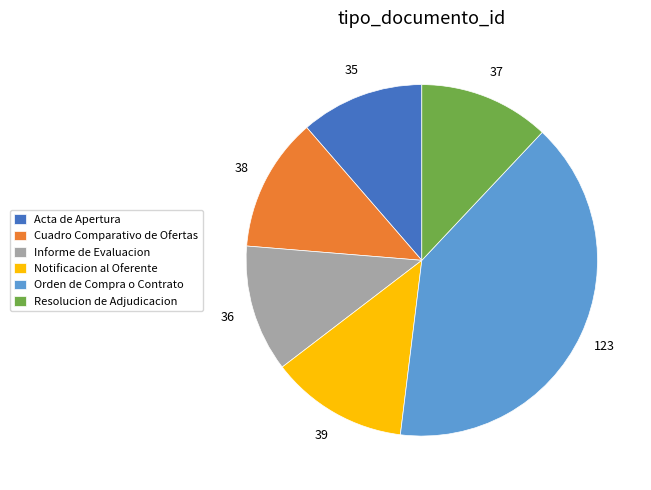

Is Notificacion al Oferente the majority of the pie?

No